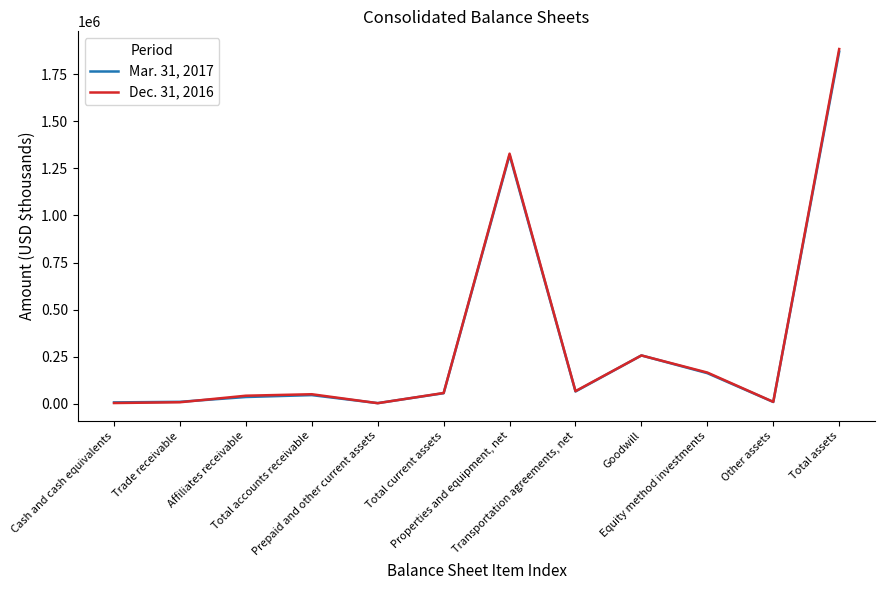

What position from the left is Goodwill?

9